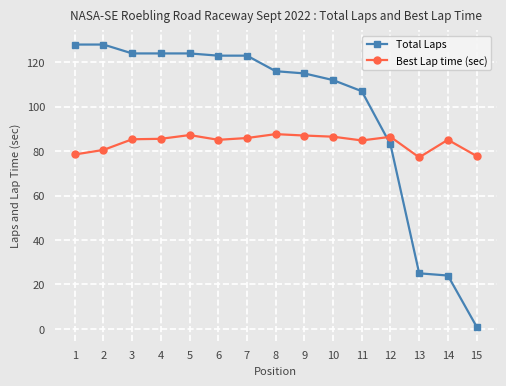

What is the value of the Best Lap time (sec) point at the 5th from the left?

87.2